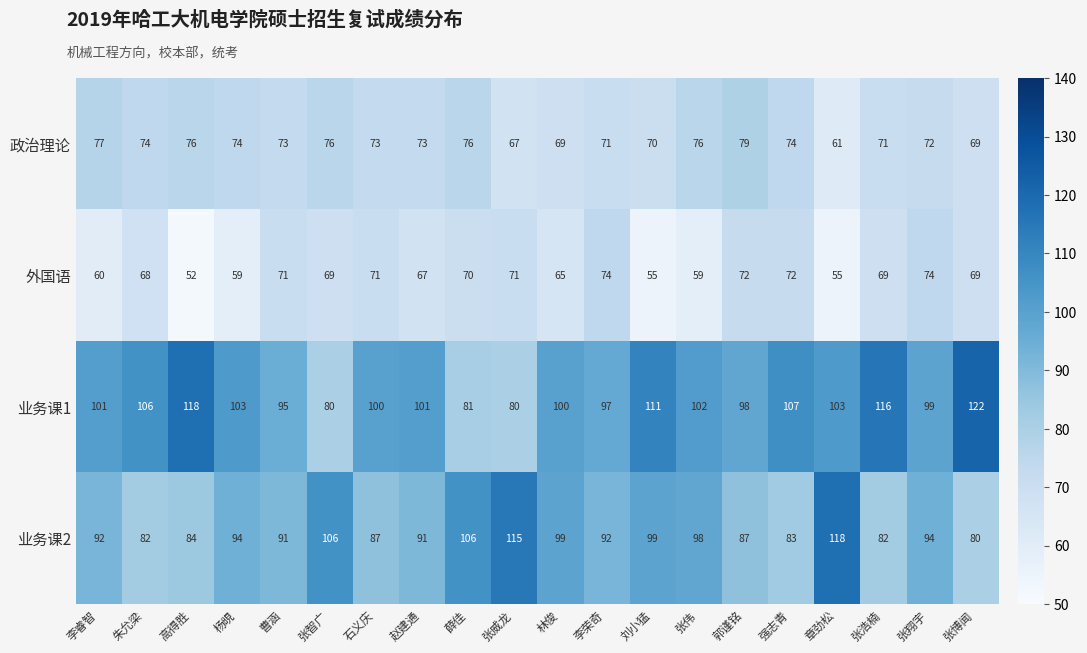

At which category is the sum across all series the highest?

张博闻